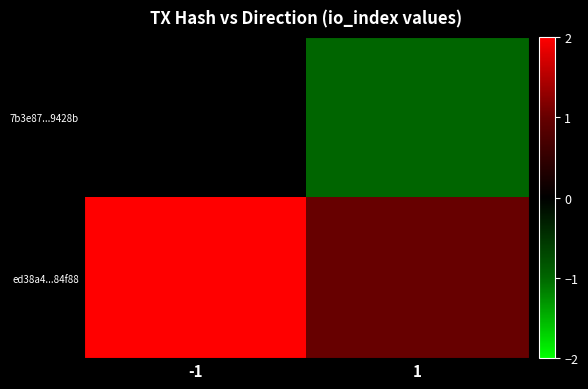

At which category is the sum across all series the highest?

-1